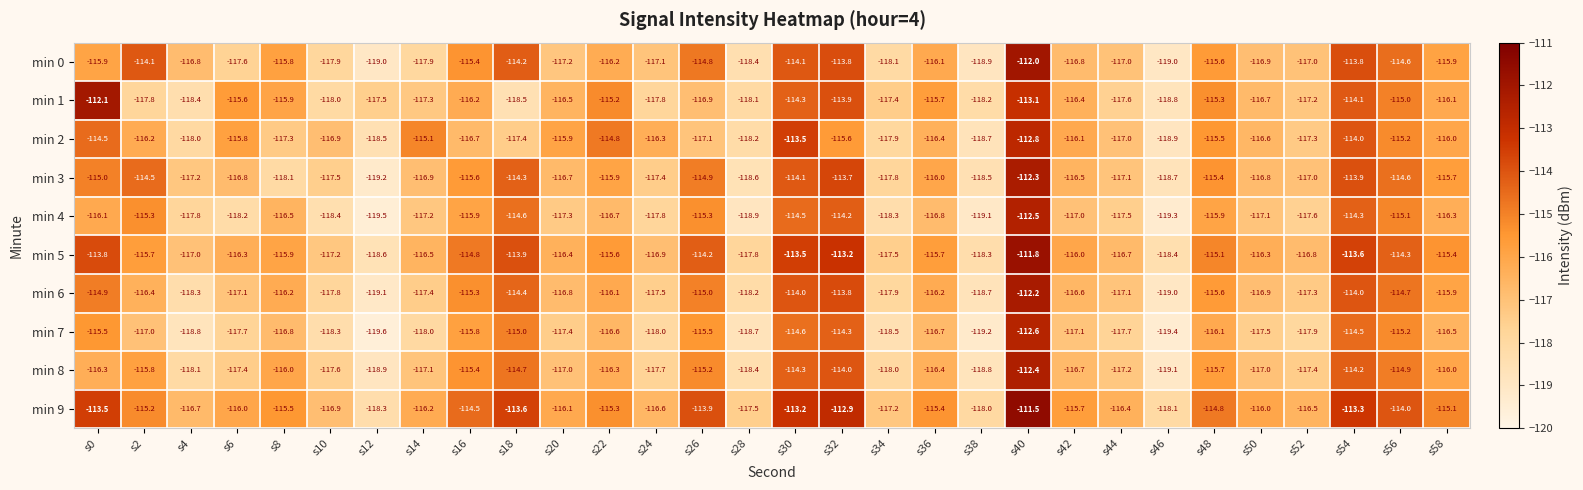

How many categories are shown in the chart?

30